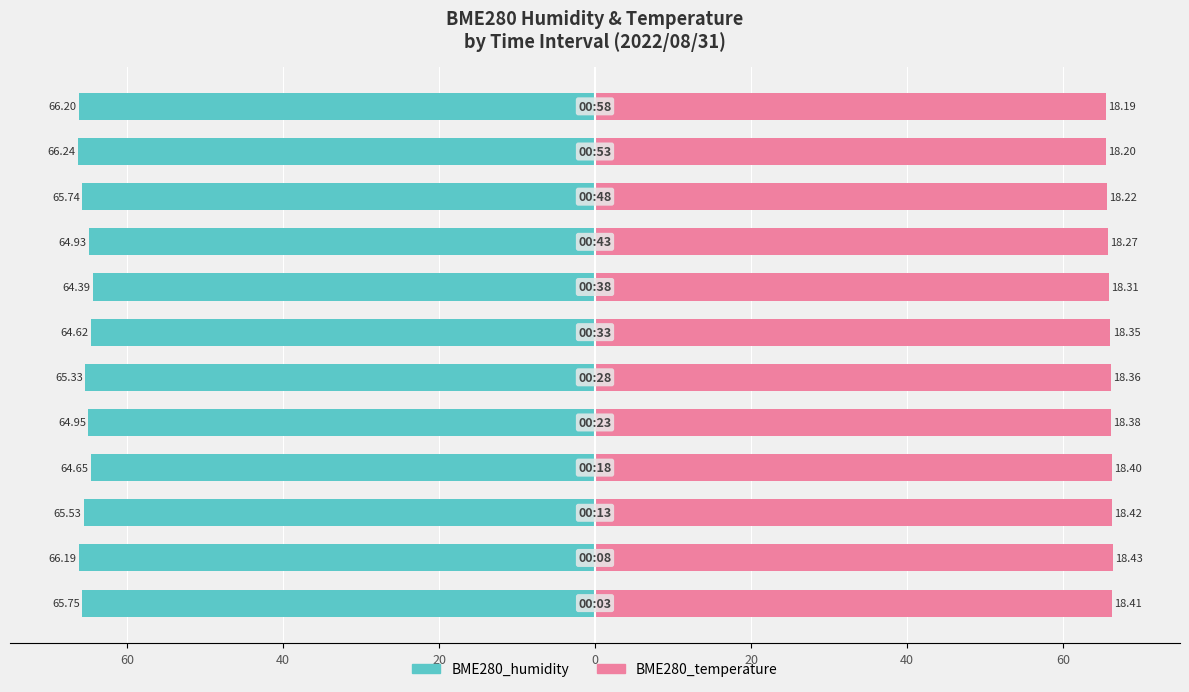

Rank the series by their maximum value, from lowest to highest.

BME280_humidity, BME280_temperature (x3.6)